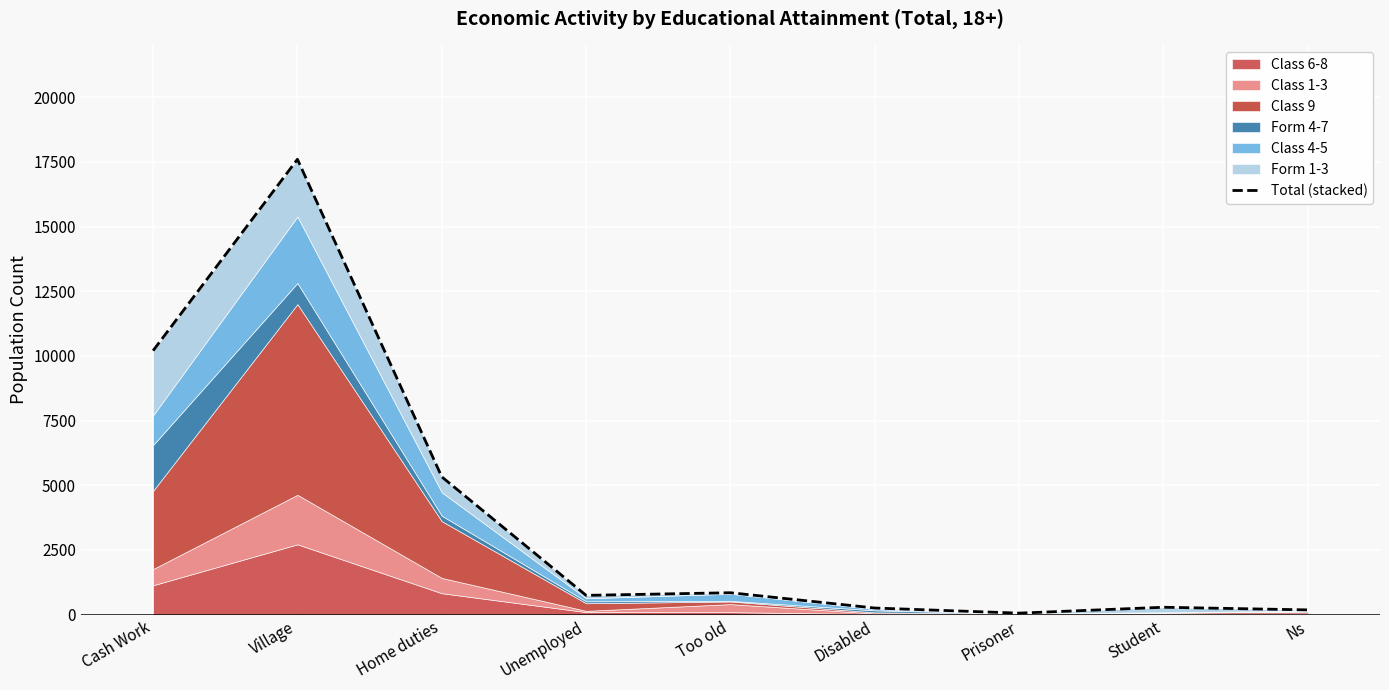

What is the greatest value displayed?

17598